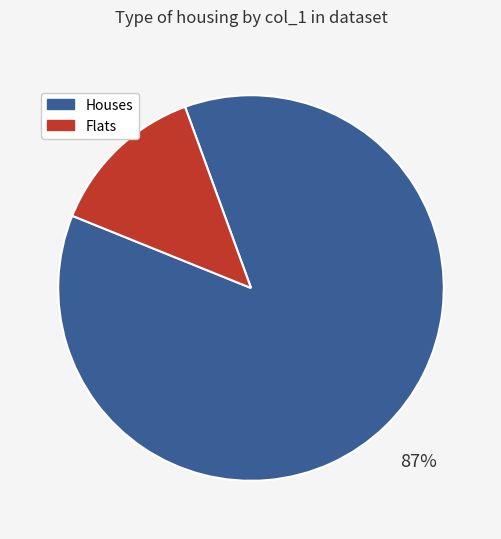

Is there a majority slice in this chart?

Yes